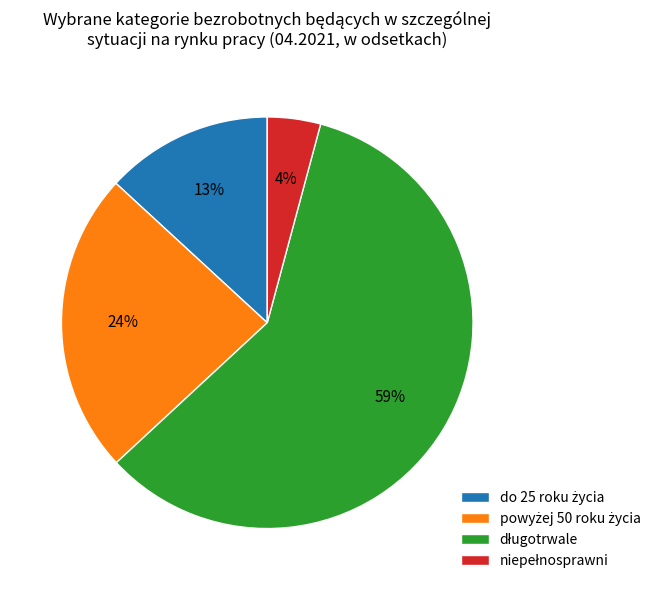

Is there any slice that represents more than half of the pie?

Yes